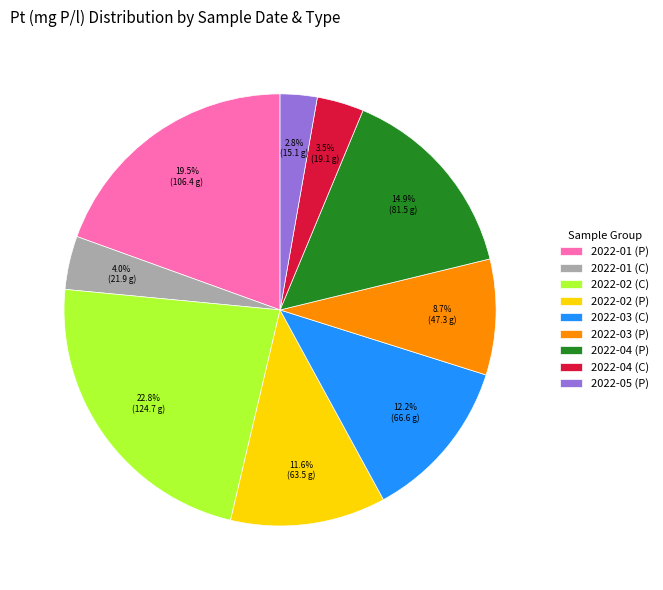

What is the ratio of the value at 2022-03 (C) to the value at 2022-05 (P)?

4.4